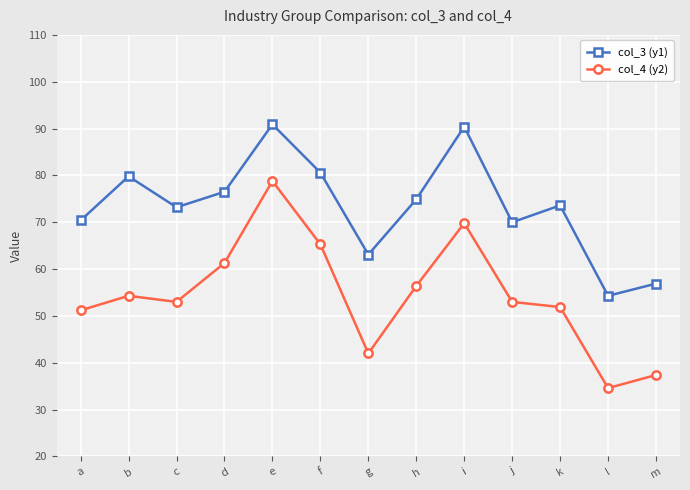

What is the sum of all col_3 (y1) values?

954.6